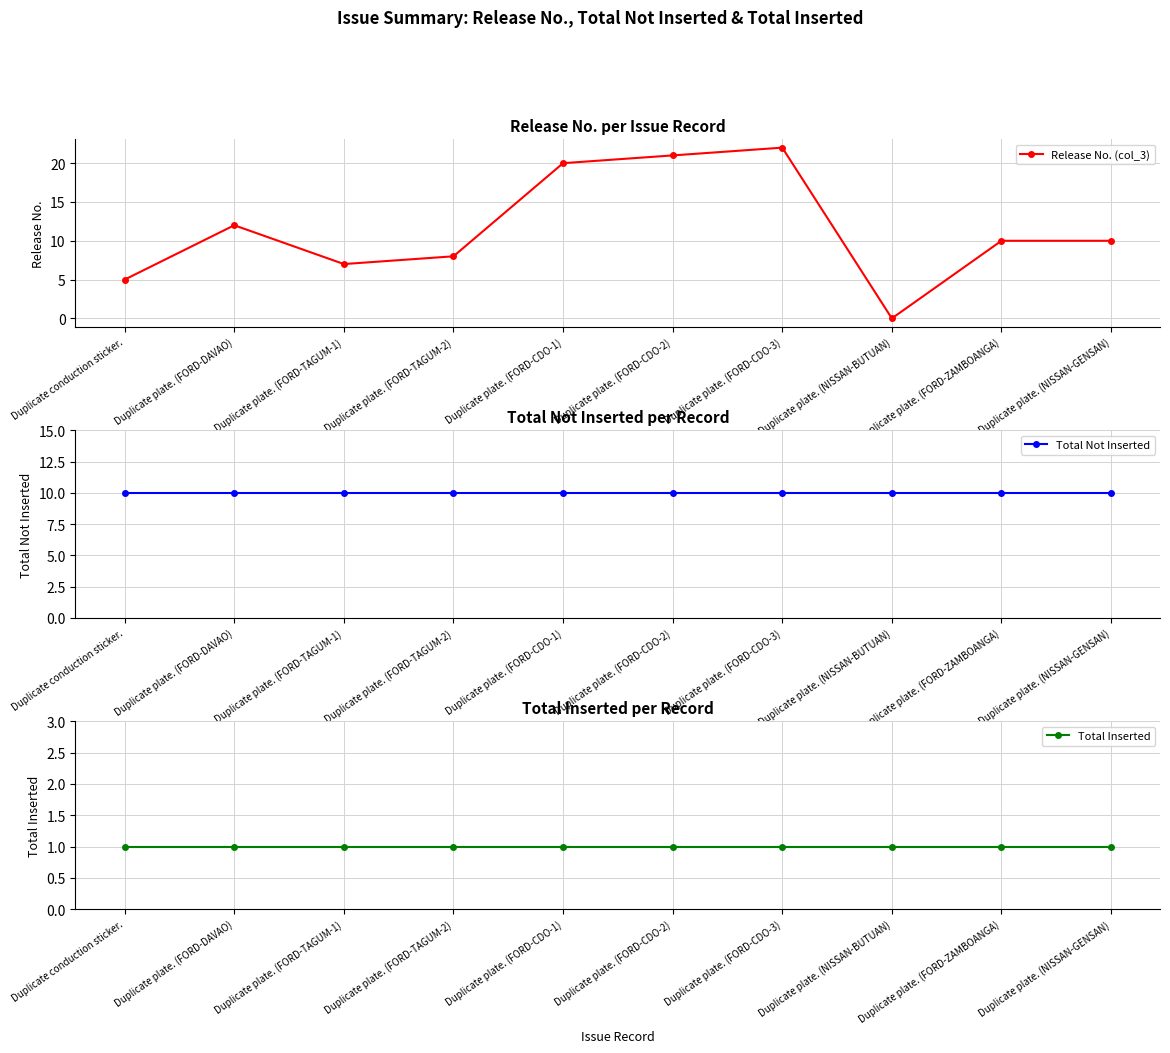

Rank the categories by Total Not Inserted value from lowest to highest.

Duplicate conduction sticker., Duplicate plate. (FORD-DAVAO), Duplicate plate. (FORD-TAGUM-1), Duplicate plate. (FORD-TAGUM-2), Duplicate plate. (FORD-CDO-1), Duplicate plate. (FORD-CDO-2), Duplicate plate. (FORD-CDO-3), Duplicate plate. (NISSAN-BUTUAN), Duplicate plate. (FORD-ZAMBOANGA), Duplicate plate. (NISSAN-GENSAN)